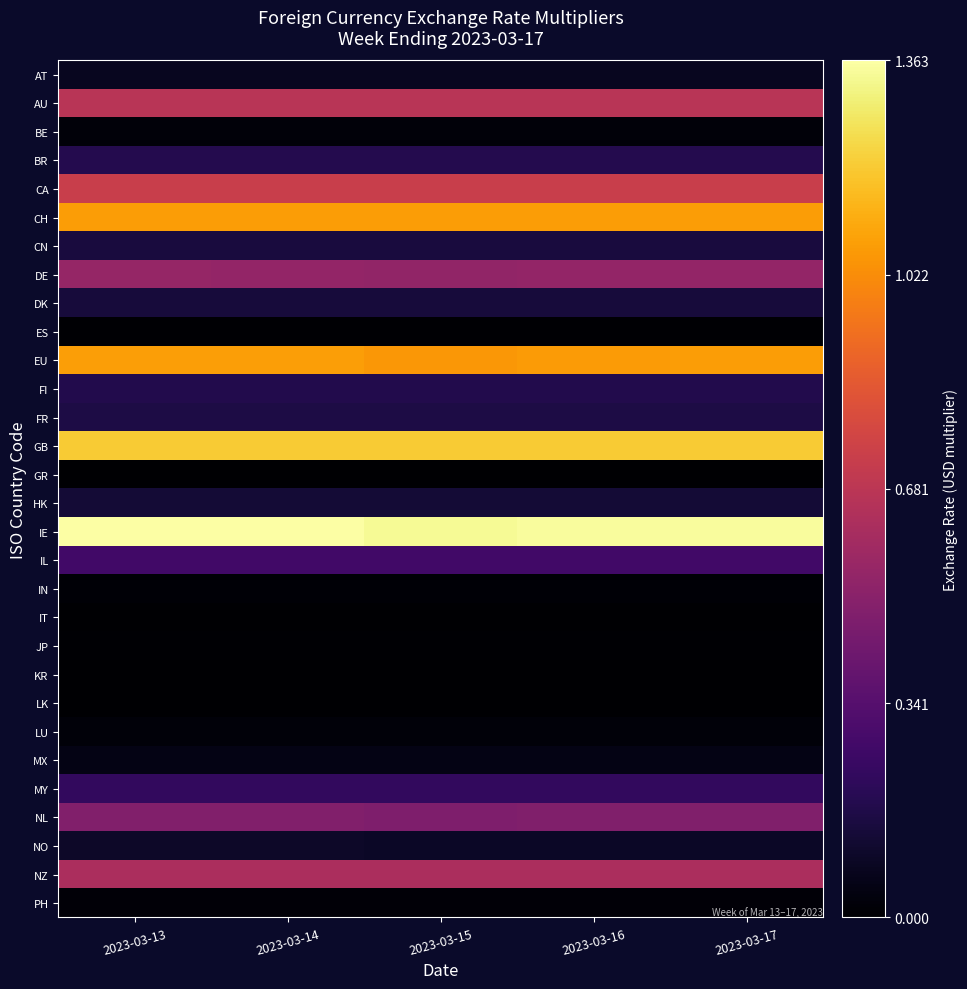

Reading right to left, transcribe all the data shown in this chart.

AT: 2023-03-17=0.1	2023-03-16=0.1	2023-03-15=0.1	2023-03-14=0.1	2023-03-13=0.1
AU: 2023-03-17=0.7	2023-03-16=0.7	2023-03-15=0.7	2023-03-14=0.7	2023-03-13=0.7
BE: 2023-03-17=0.0	2023-03-16=0.0	2023-03-15=0.0	2023-03-14=0.0	2023-03-13=0.0
BR: 2023-03-17=0.2	2023-03-16=0.2	2023-03-15=0.2	2023-03-14=0.2	2023-03-13=0.2
CA: 2023-03-17=0.7	2023-03-16=0.7	2023-03-15=0.7	2023-03-14=0.7	2023-03-13=0.7
CH: 2023-03-17=1.1	2023-03-16=1.1	2023-03-15=1.1	2023-03-14=1.1	2023-03-13=1.1
CN: 2023-03-17=0.1	2023-03-16=0.1	2023-03-15=0.1	2023-03-14=0.1	2023-03-13=0.1
DE: 2023-03-17=0.5	2023-03-16=0.5	2023-03-15=0.5	2023-03-14=0.5	2023-03-13=0.5
DK: 2023-03-17=0.1	2023-03-16=0.1	2023-03-15=0.1	2023-03-14=0.1	2023-03-13=0.1
ES: 2023-03-17=0.0	2023-03-16=0.0	2023-03-15=0.0	2023-03-14=0.0	2023-03-13=0.0
EU: 2023-03-17=1.1	2023-03-16=1.1	2023-03-15=1.1	2023-03-14=1.1	2023-03-13=1.1
FI: 2023-03-17=0.2	2023-03-16=0.2	2023-03-15=0.2	2023-03-14=0.2	2023-03-13=0.2
FR: 2023-03-17=0.2	2023-03-16=0.2	2023-03-15=0.2	2023-03-14=0.2	2023-03-13=0.2
GB: 2023-03-17=1.2	2023-03-16=1.2	2023-03-15=1.2	2023-03-14=1.2	2023-03-13=1.2
GR: 2023-03-17=0.0	2023-03-16=0.0	2023-03-15=0.0	2023-03-14=0.0	2023-03-13=0.0
HK: 2023-03-17=0.1	2023-03-16=0.1	2023-03-15=0.1	2023-03-14=0.1	2023-03-13=0.1
IE: 2023-03-17=1.4	2023-03-16=1.3	2023-03-15=1.3	2023-03-14=1.4	2023-03-13=1.4
IL: 2023-03-17=0.3	2023-03-16=0.3	2023-03-15=0.3	2023-03-14=0.3	2023-03-13=0.3
IN: 2023-03-17=0.0	2023-03-16=0.0	2023-03-15=0.0	2023-03-14=0.0	2023-03-13=0.0
IT: 2023-03-17=0.0	2023-03-16=0.0	2023-03-15=0.0	2023-03-14=0.0	2023-03-13=0.0
JP: 2023-03-17=0.0	2023-03-16=0.0	2023-03-15=0.0	2023-03-14=0.0	2023-03-13=0.0
KR: 2023-03-17=0.0	2023-03-16=0.0	2023-03-15=0.0	2023-03-14=0.0	2023-03-13=0.0
LK: 2023-03-17=0.0	2023-03-16=0.0	2023-03-15=0.0	2023-03-14=0.0	2023-03-13=0.0
LU: 2023-03-17=0.0	2023-03-16=0.0	2023-03-15=0.0	2023-03-14=0.0	2023-03-13=0.0
MX: 2023-03-17=0.1	2023-03-16=0.1	2023-03-15=0.1	2023-03-14=0.1	2023-03-13=0.1
MY: 2023-03-17=0.2	2023-03-16=0.2	2023-03-15=0.2	2023-03-14=0.2	2023-03-13=0.2
NL: 2023-03-17=0.5	2023-03-16=0.5	2023-03-15=0.5	2023-03-14=0.5	2023-03-13=0.5
NO: 2023-03-17=0.1	2023-03-16=0.1	2023-03-15=0.1	2023-03-14=0.1	2023-03-13=0.1
NZ: 2023-03-17=0.6	2023-03-16=0.6	2023-03-15=0.6	2023-03-14=0.6	2023-03-13=0.6
PH: 2023-03-17=0.0	2023-03-16=0.0	2023-03-15=0.0	2023-03-14=0.0	2023-03-13=0.0